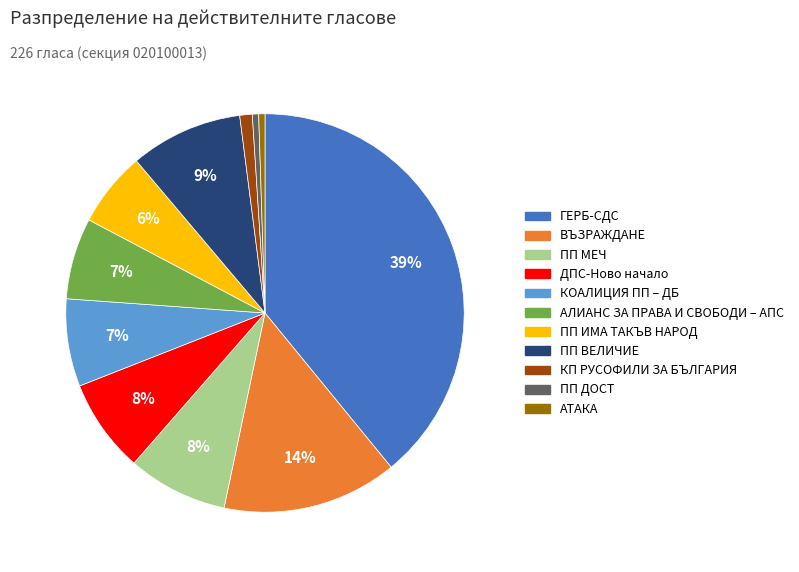

How many segments does this pie chart have?

11